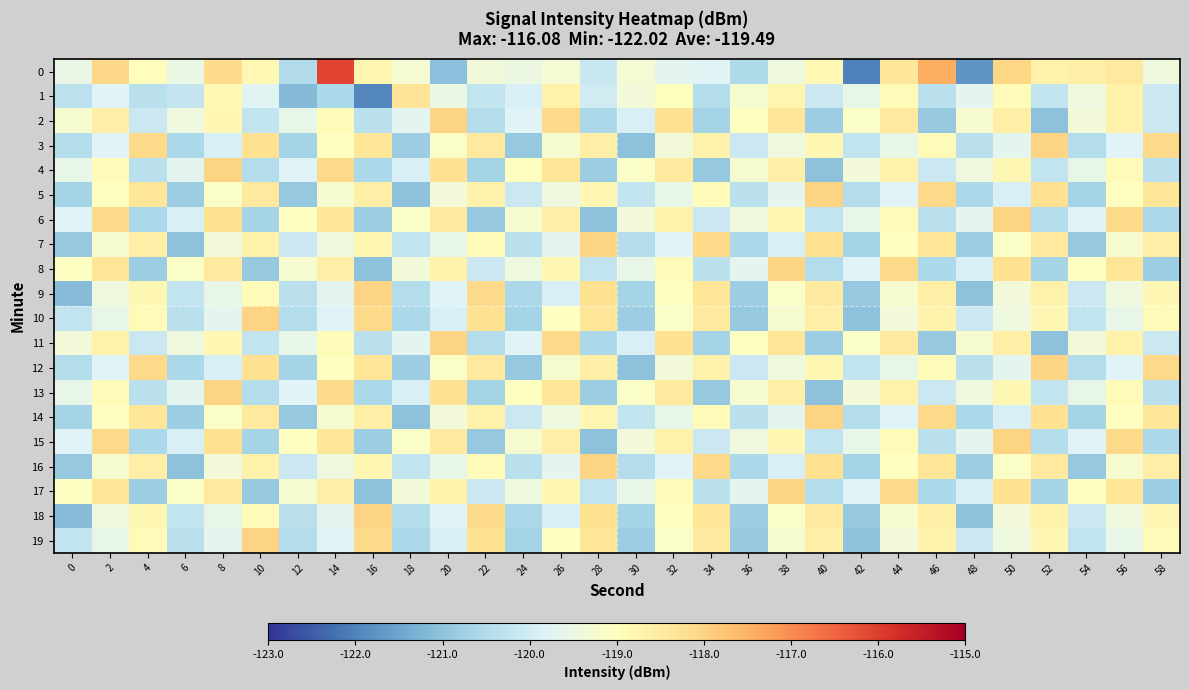

Which has a higher value, 18 or 58?

18